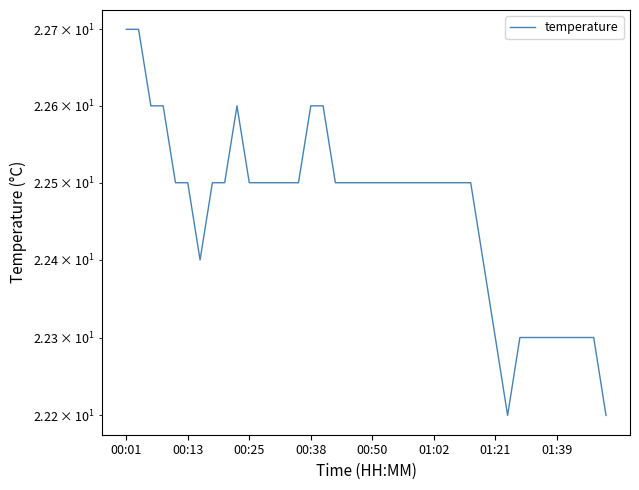

What is the sum of the values at 35 and 38?

44.6